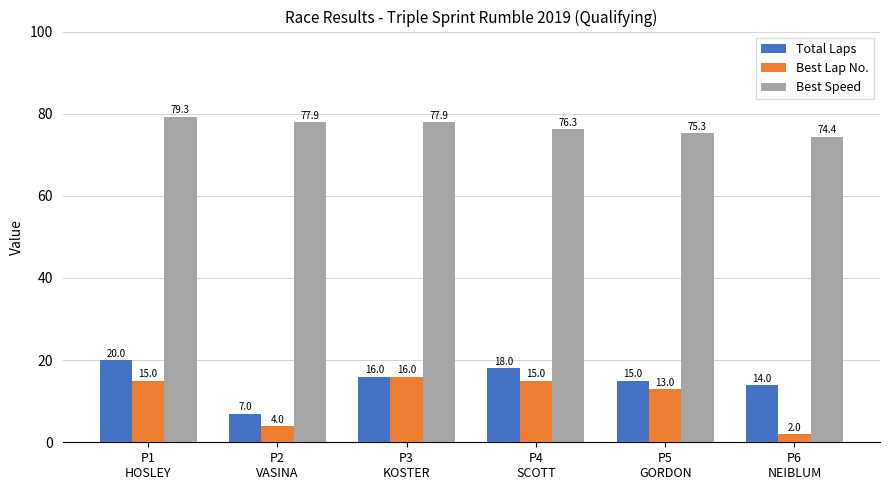

Which series has the largest total across all categories?

Best Speed